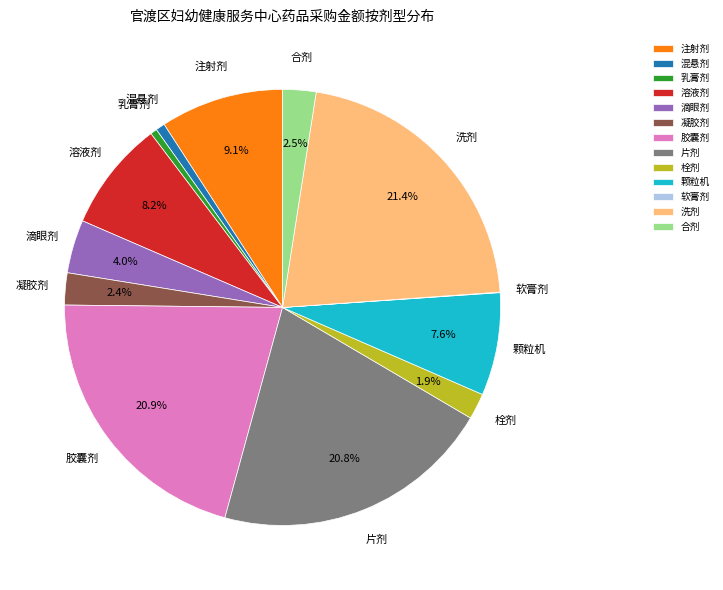

To the nearest percent, what is the difference between the largest and smallest slice percentages?

21%